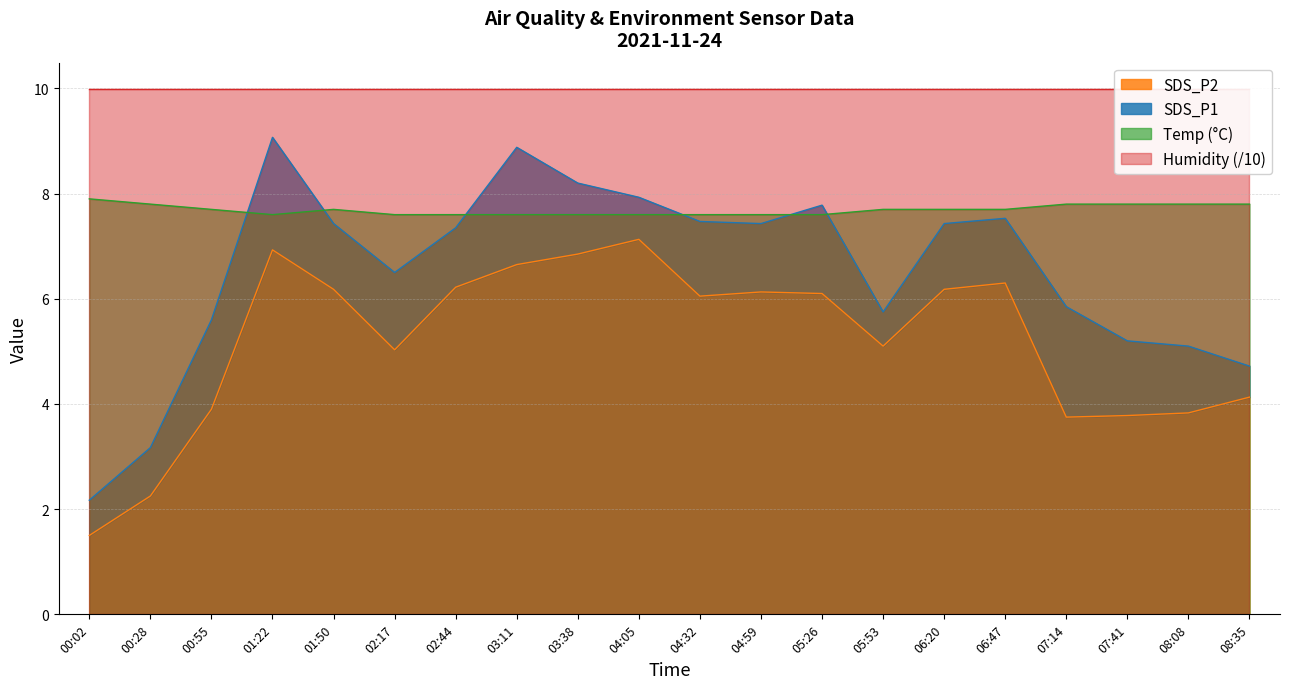

True or false: SDS_P2 has more than 1 points higher than both neighbors.

True